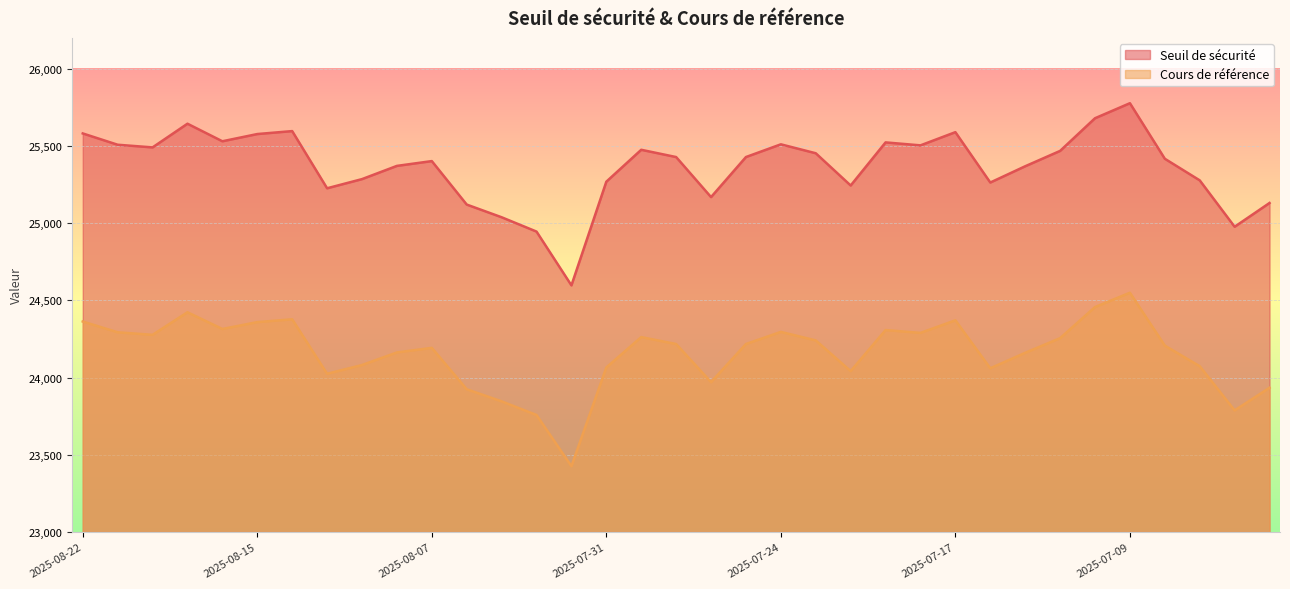

Between 2025-07-30 and 2025-07-09, which series saw the biggest shift?

Seuil de sécurité